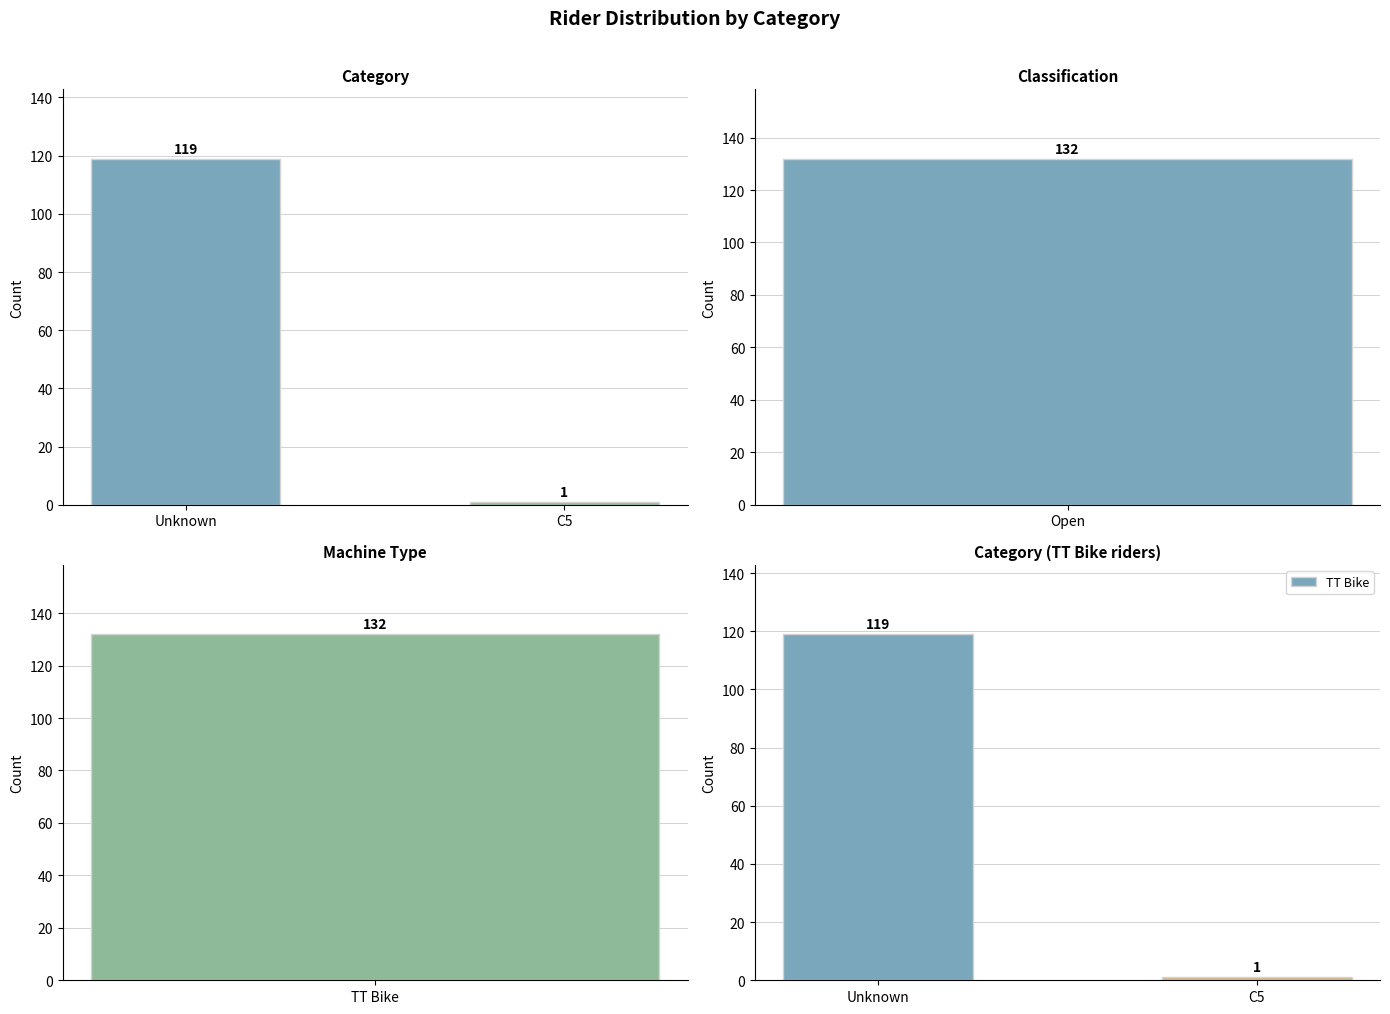

How many values are between 1 and 119?

2